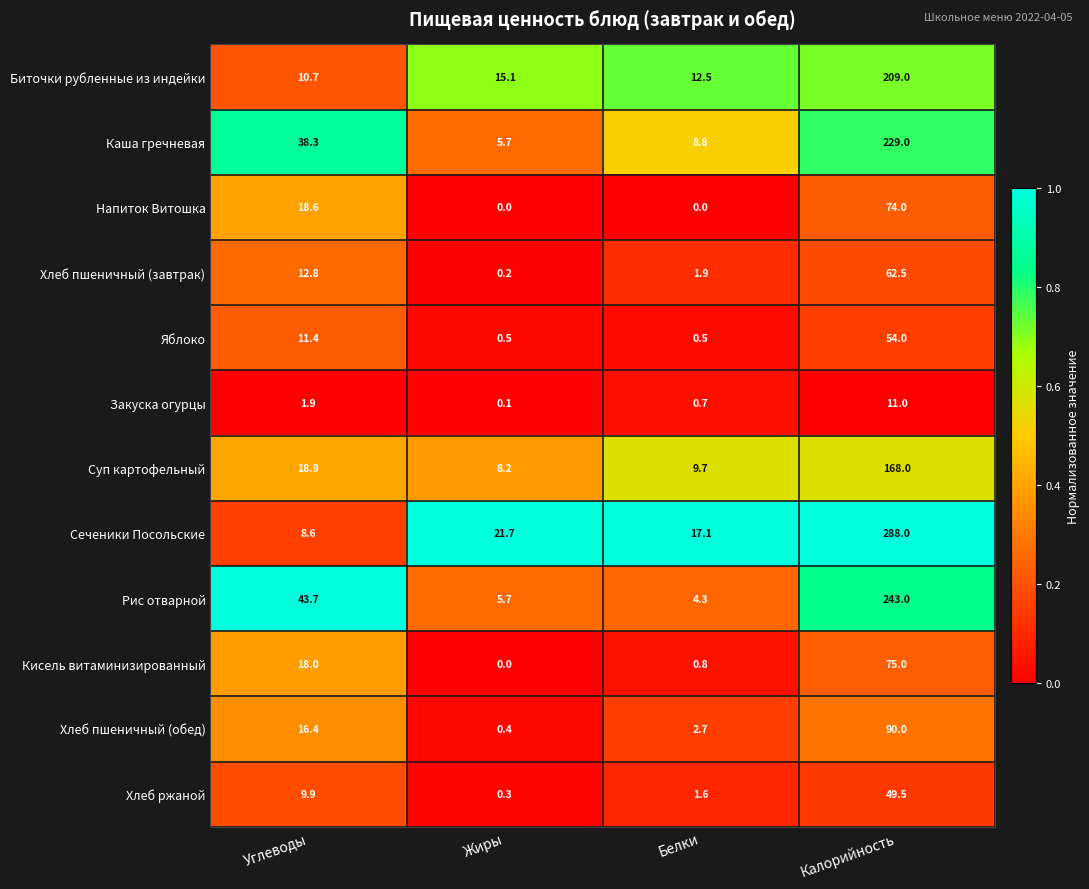

List the series in order of their peak value, lowest first.

Закуска огурцы, Хлеб ржаной, Яблоко, Хлеб пшеничный (завтрак), Напиток Витошка, Кисель витаминизированный, Хлеб пшеничный (обед), Суп картофельный, Биточки рубленные из индейки, Каша гречневая, Рис отварной, Сеченики Посольские